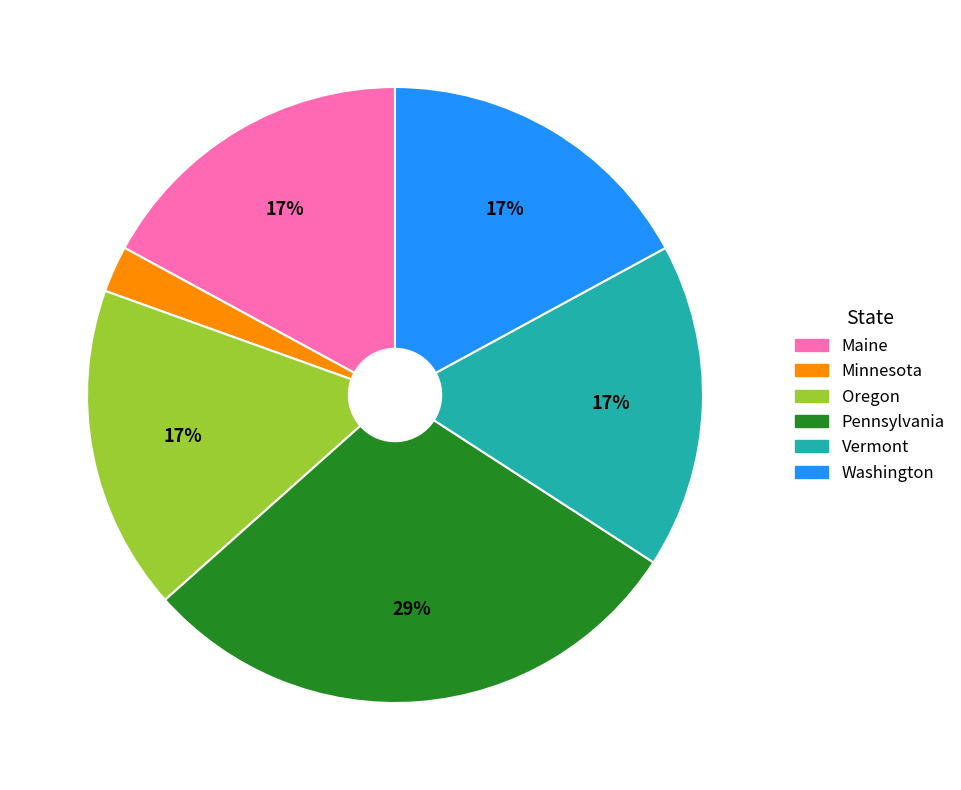

To the nearest percent, what portion does Minnesota represent?

2%